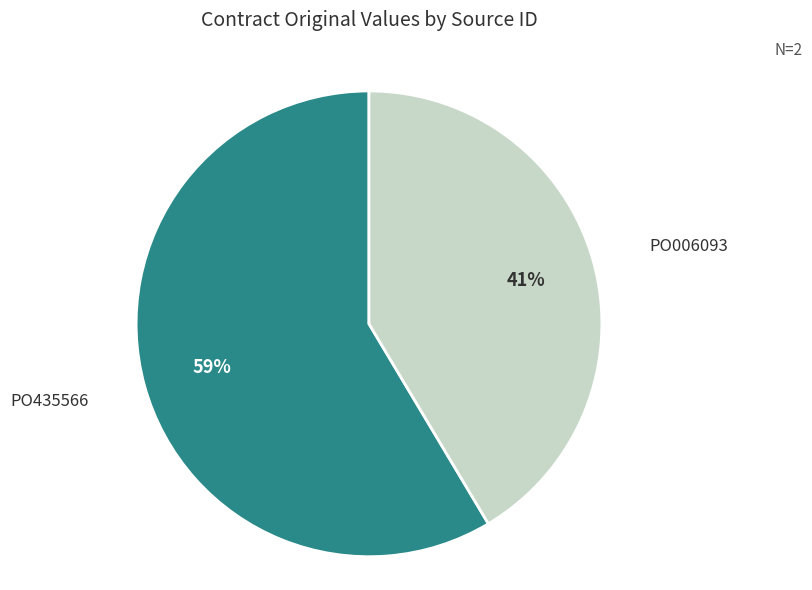

To the nearest percent, what portion does PO435566 represent?

59%